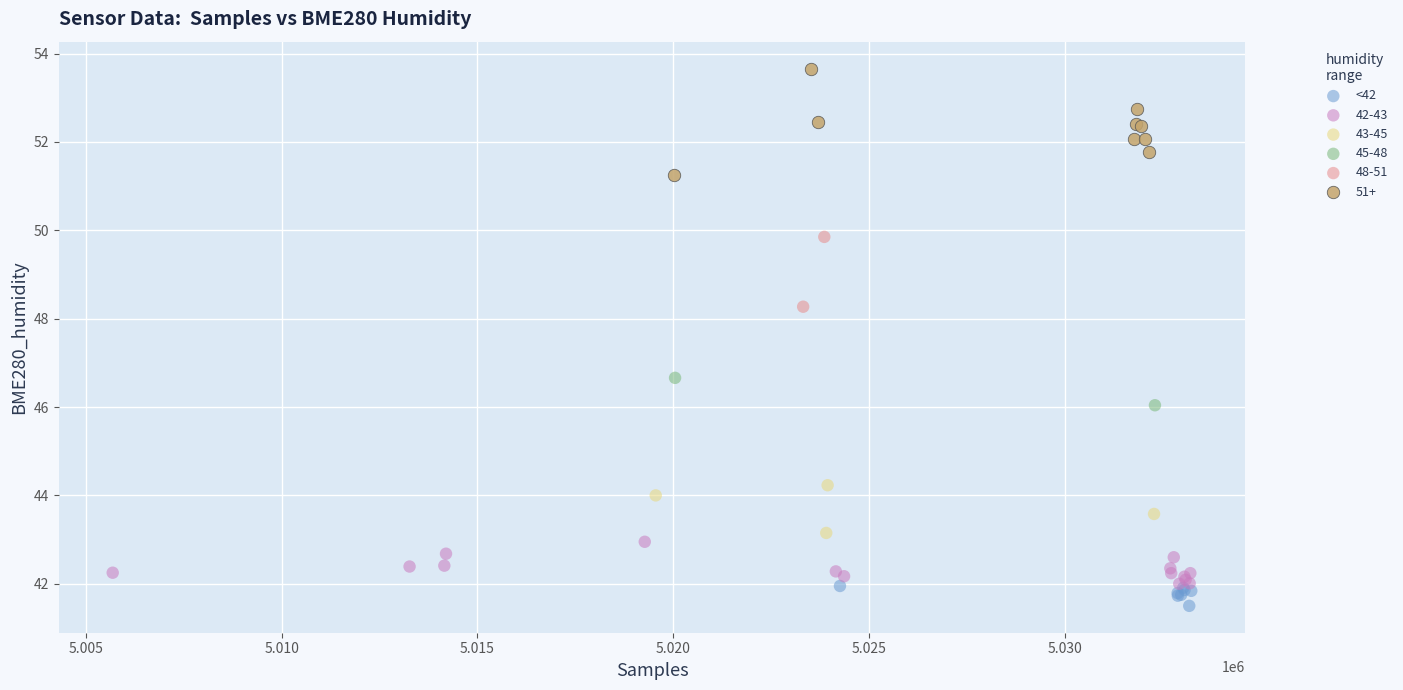

What are all the series names shown in the legend?

<42, 42-43, 43-45, 45-48, 48-51, 51+